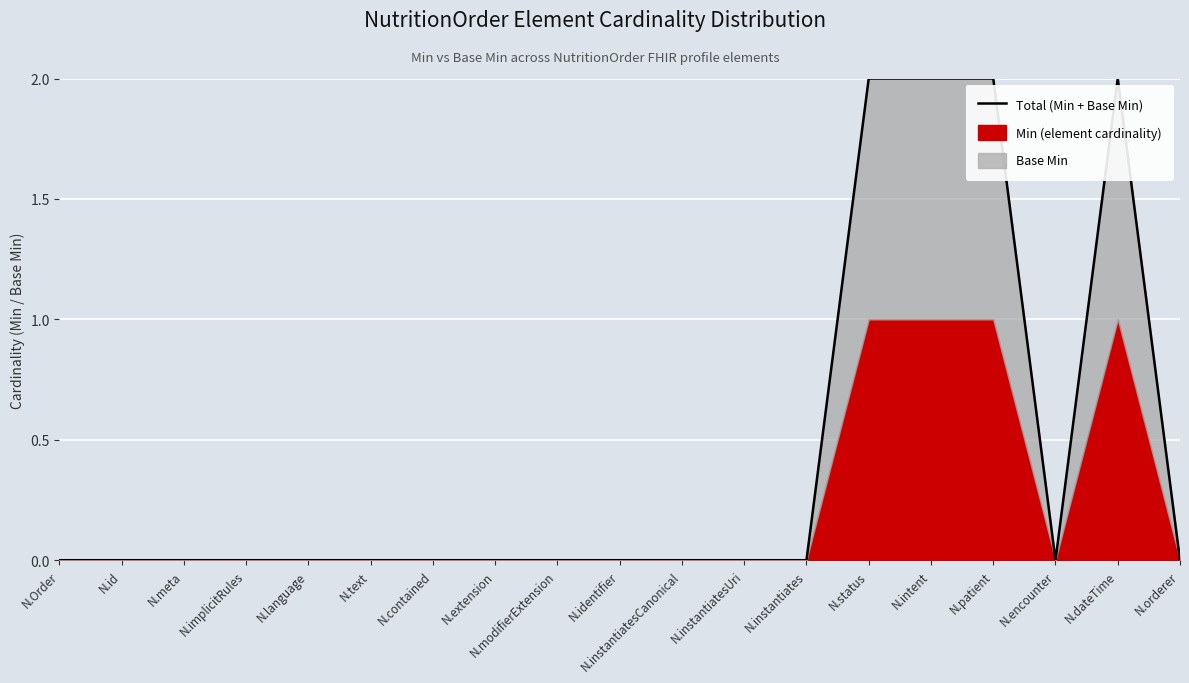

Is it true that the value at N.status is 2?

True